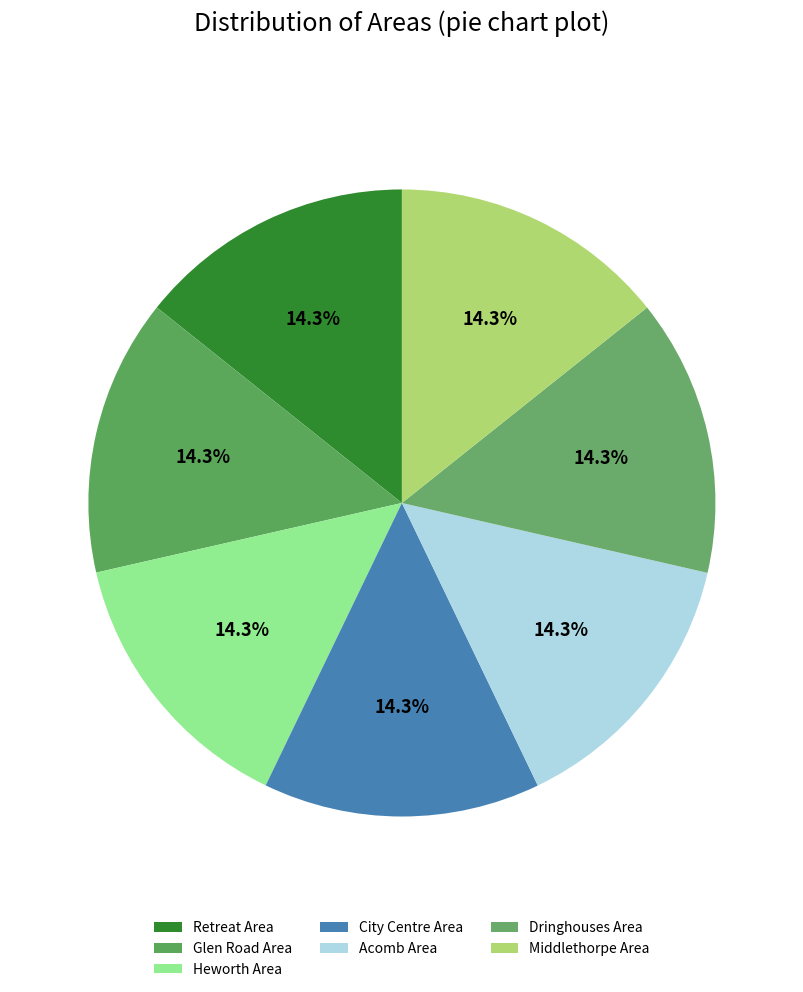

Which slice is the smallest?

Retreat Area